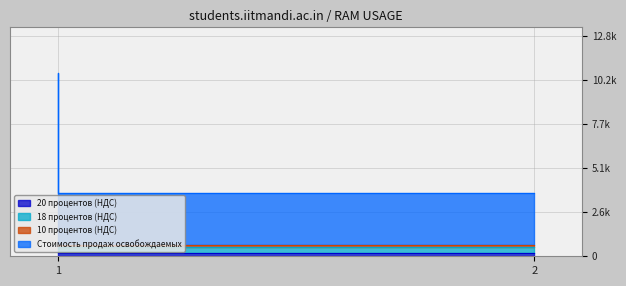

Reading right to left, transcribe all the data shown in this chart.

20 процентов (НДС): 200	200
18 процентов (НДС): 360	360
10 процентов (НДС): 100	100
Стоимость продаж освобождаемых: 3000	10000